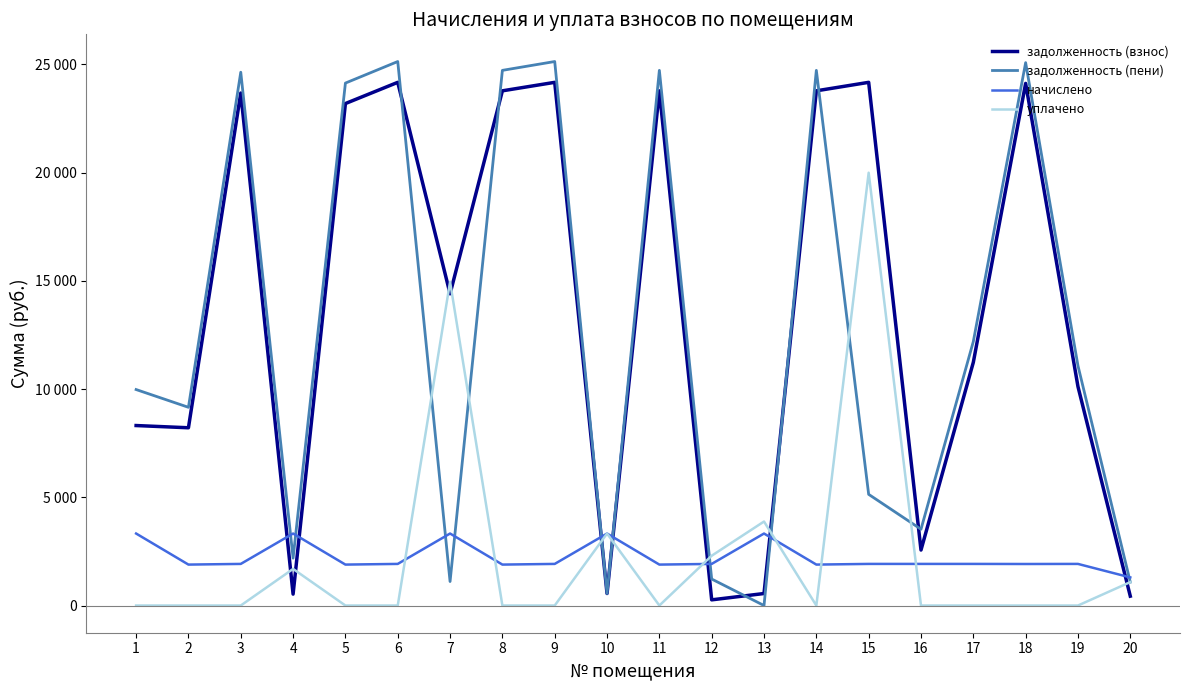

At which category does the chart reach its peak across all series?

6